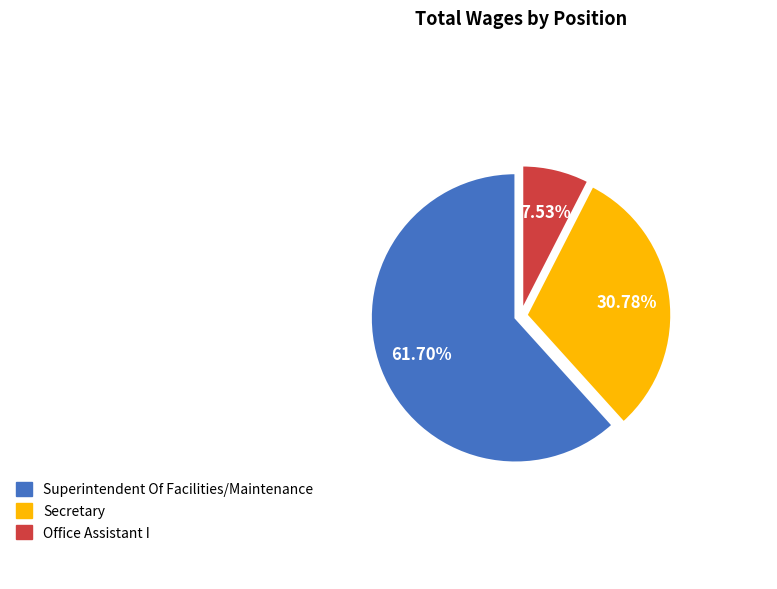

What portion of the pie excludes Office Assistant I?

92.5%